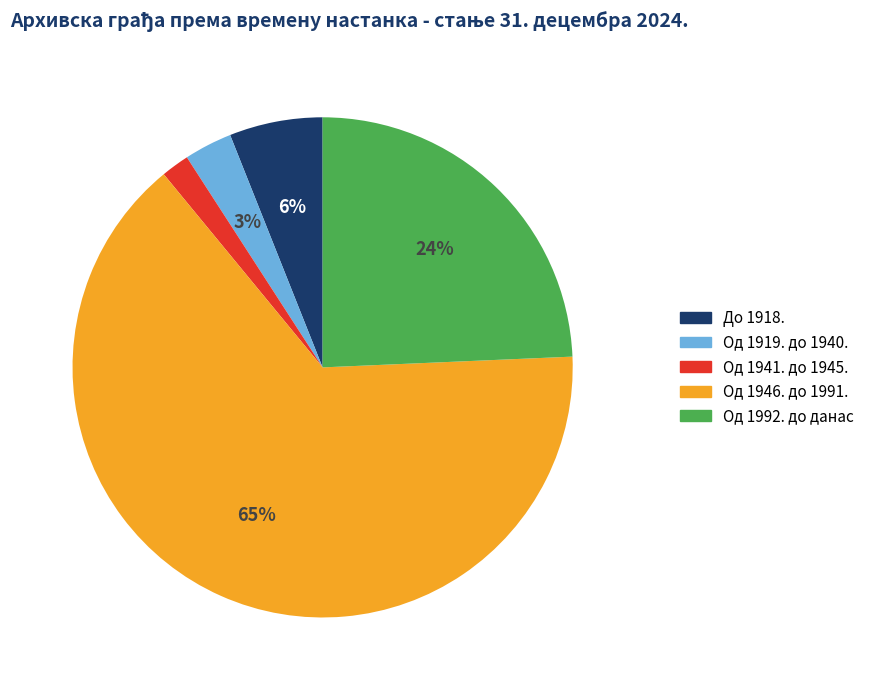

Combined, do Од 1946. до 1991. and Од 1919. до 1940. account for over 50%?

Yes